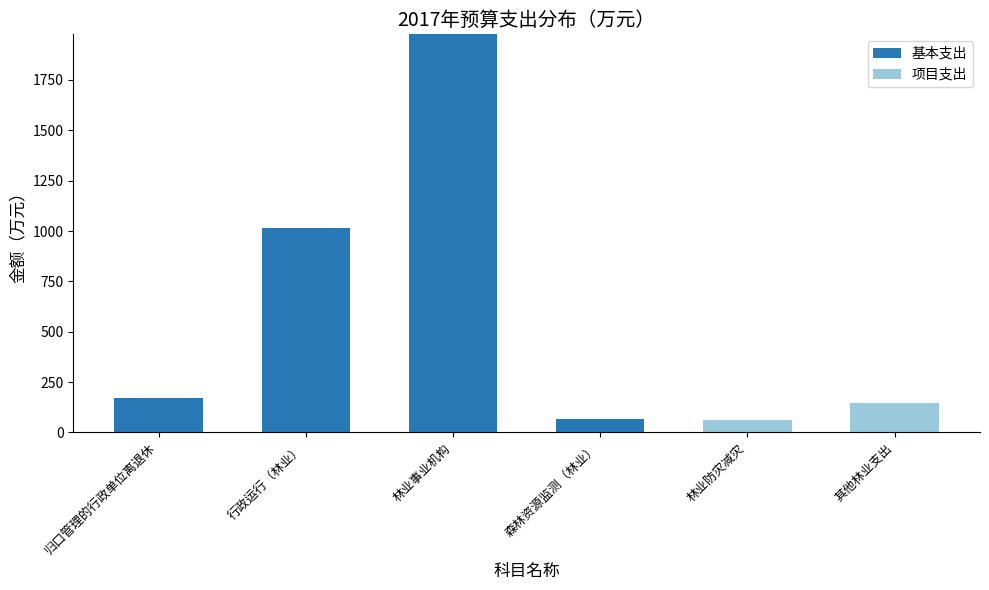

What is the sum of all 基本支出 values?

3229.1